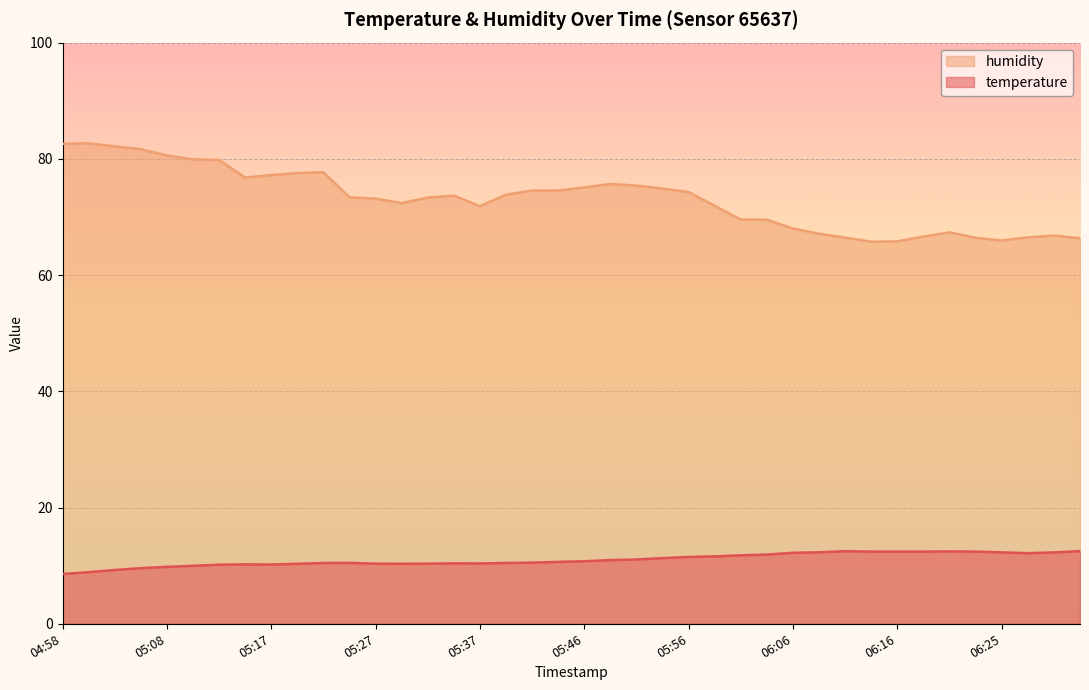

True or false: temperature and humidity intersect in this chart.

False